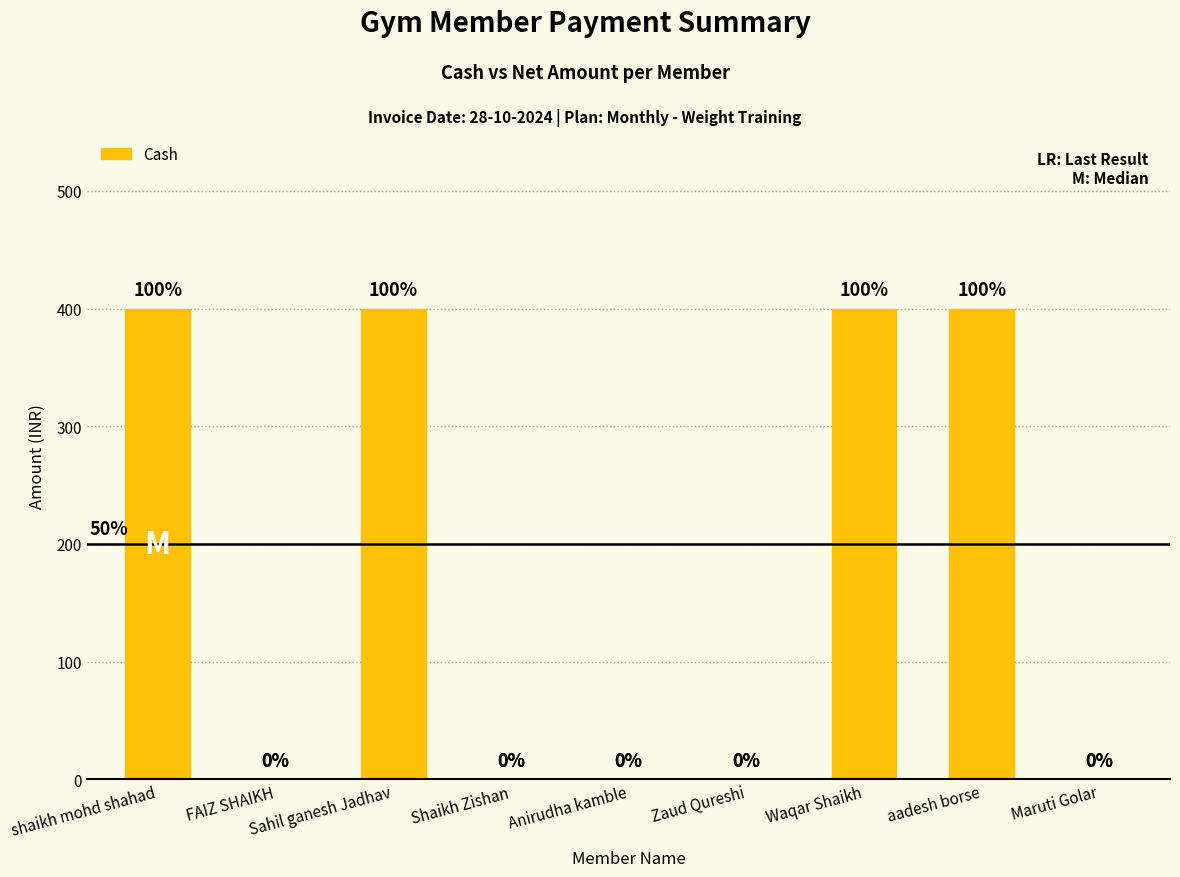

Between Waqar Shaikh and Shaikh Zishan, which is larger?

Waqar Shaikh